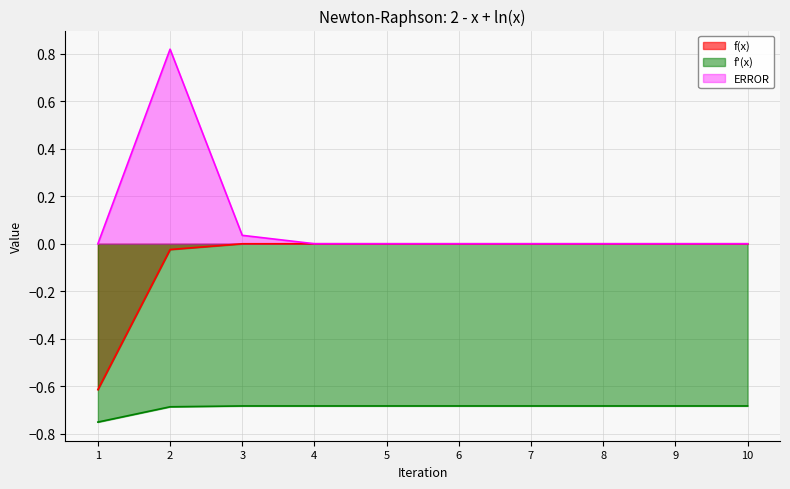

Between 9 and 7, which is larger?

9